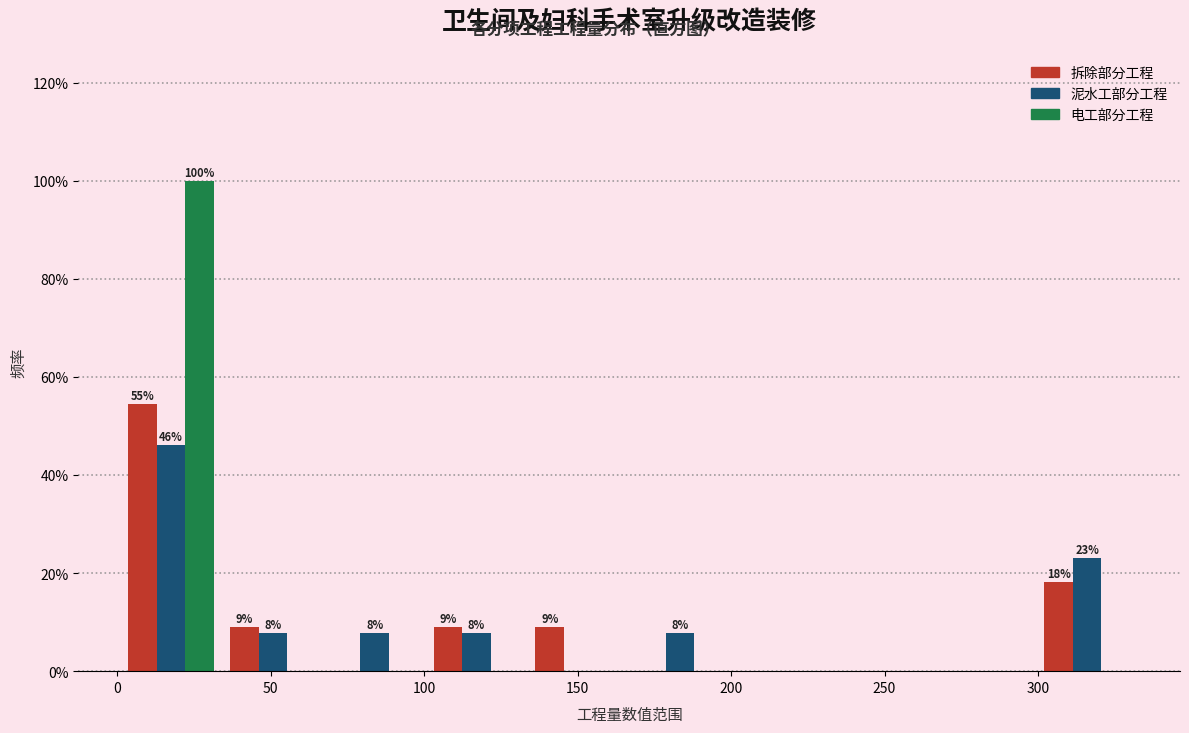

In the 拆除部分工程 series, which range on the x-axis has the tallest bar?

0 to 35